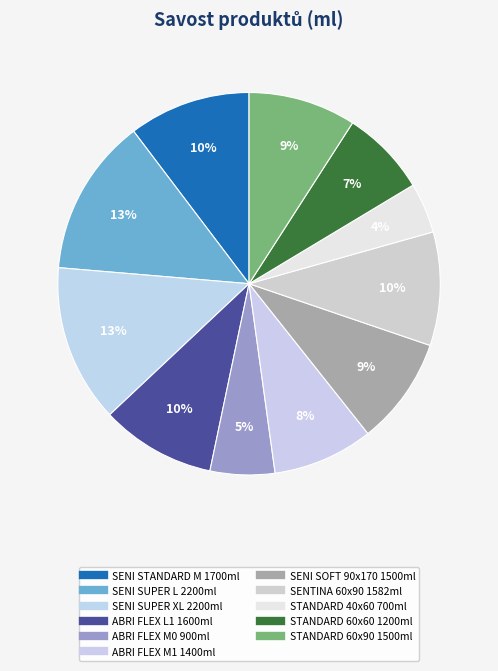

What is the ratio of the value at ABRI FLEX M0 900ml to the value at STANDARD 60x60 1200ml?

0.8